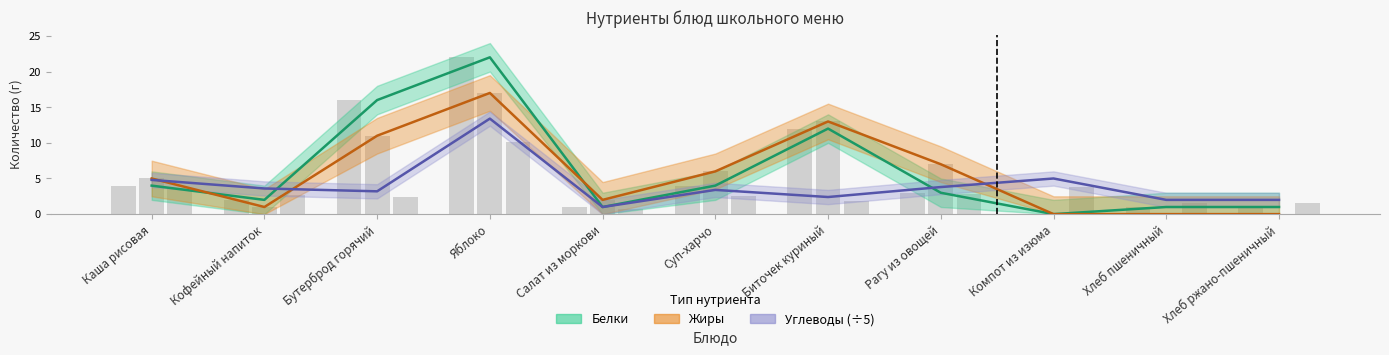

Count the number of categories in the chart.

11